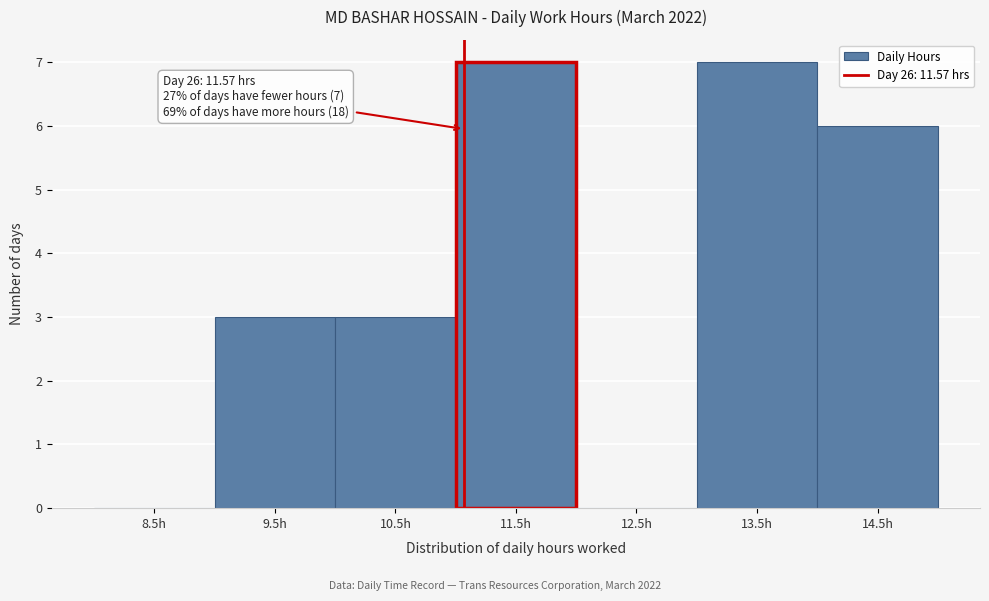

Reading right to left, list all the values displayed in this chart.

14.5h=6	13.5h=7	12.5h=0	11.5h=7	10.5h=3	9.5h=3	8.5h=0